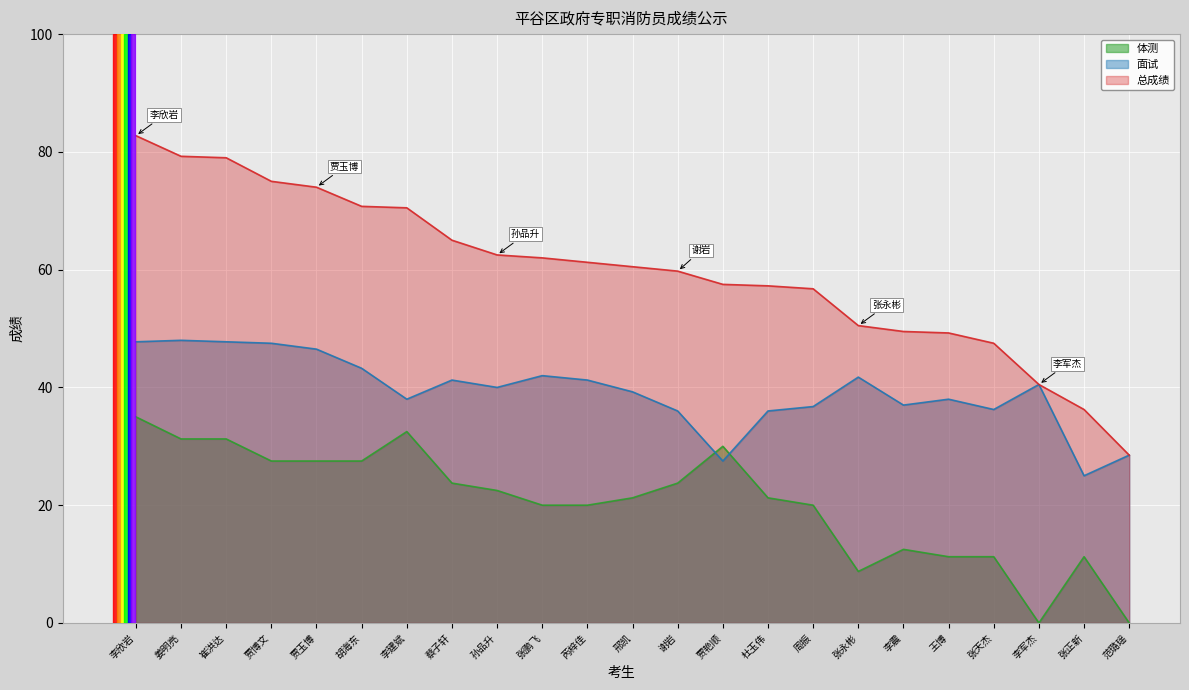

What is the difference between the highest and lowest values at 崔洪达?

47.8